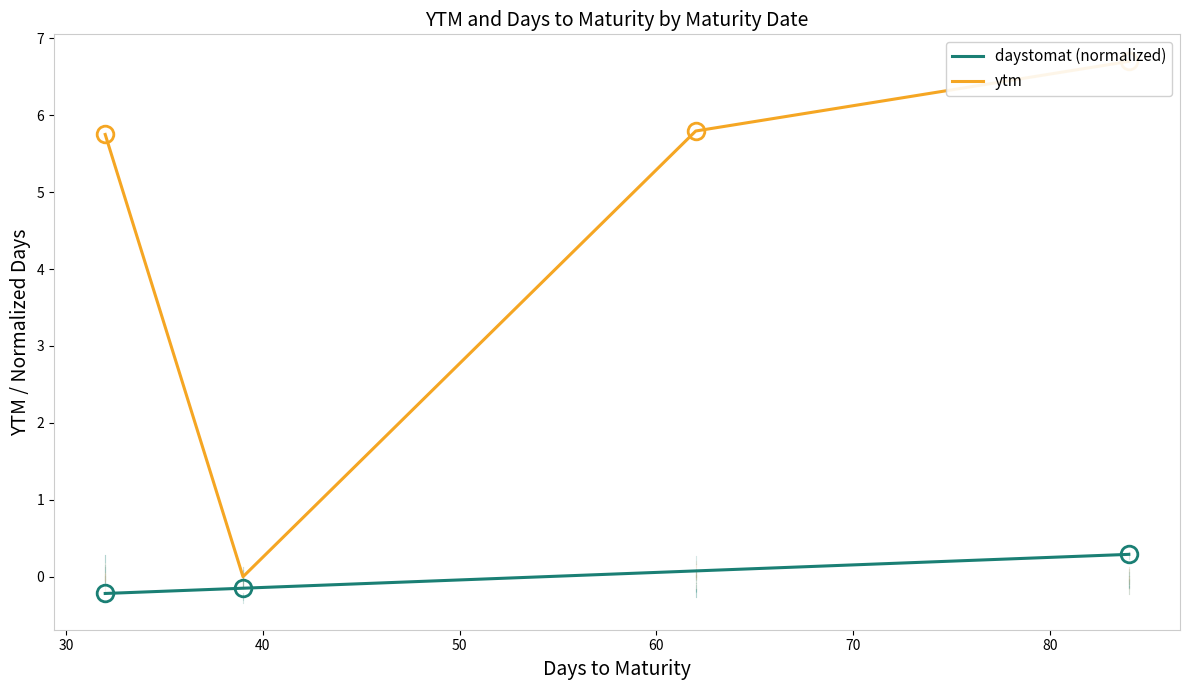

Between 30 and 50, which series saw the biggest shift?

ytm